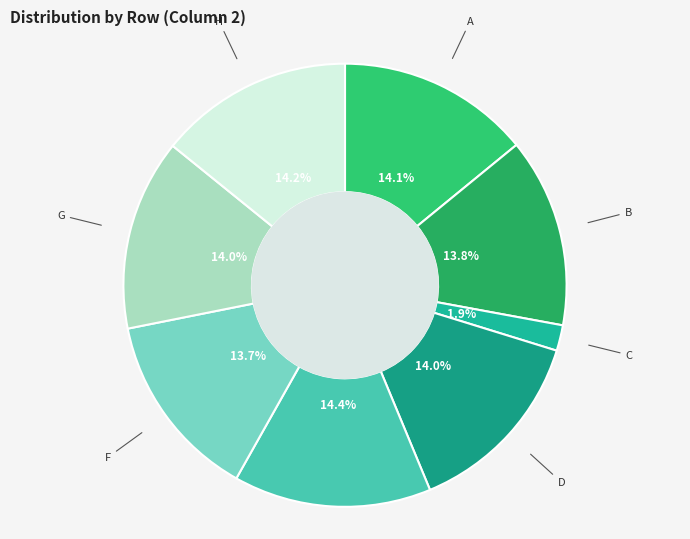

Does C represent more than half of the total?

No